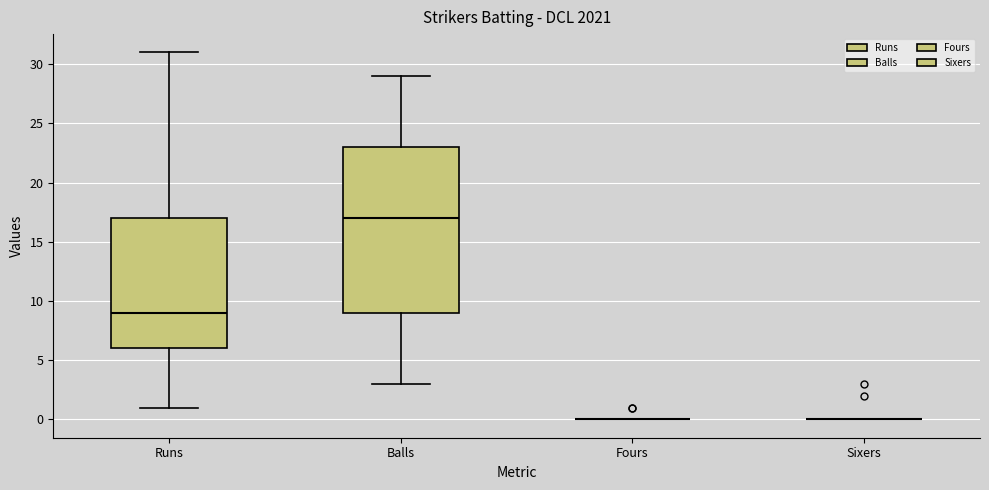

Reading left to right, read every box against the y-axis: the position of its median line, the range the box covers, and the ends of its whiskers. The values are not printed on the chart, so give them approximately, as read against the axis.

Runs: median 9, box 6 to 17, whiskers 1 to 31
Balls: median 17, box 9 to 23, whiskers 3 to 29
Fours: box collapsed to a line at 0, whiskers 0 to 0
Sixers: box collapsed to a line at 0, whiskers 0 to 0